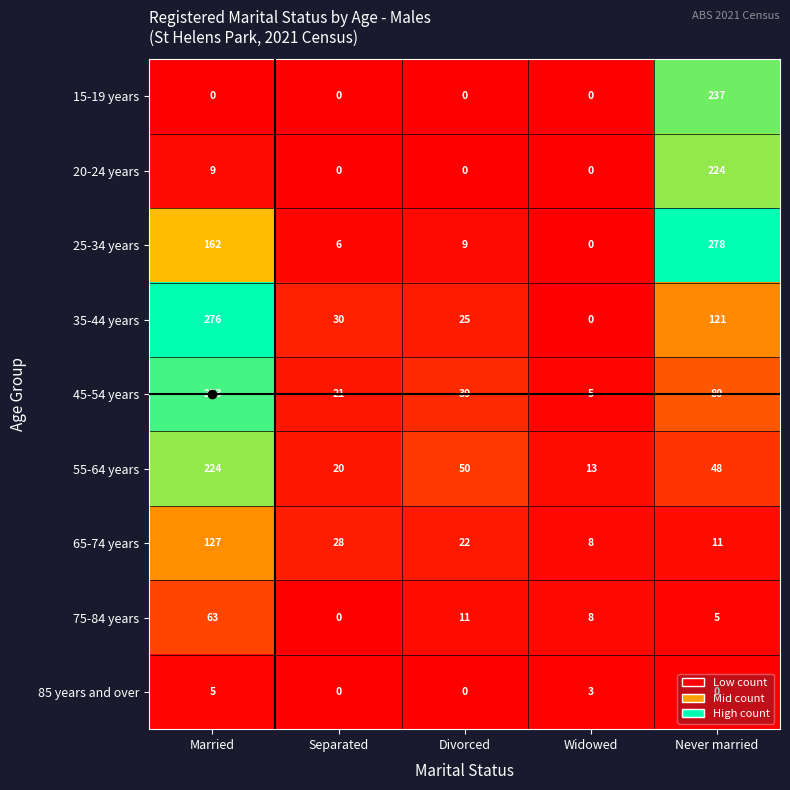

True or false: 75-84 years has a value of 63 at Married.

True